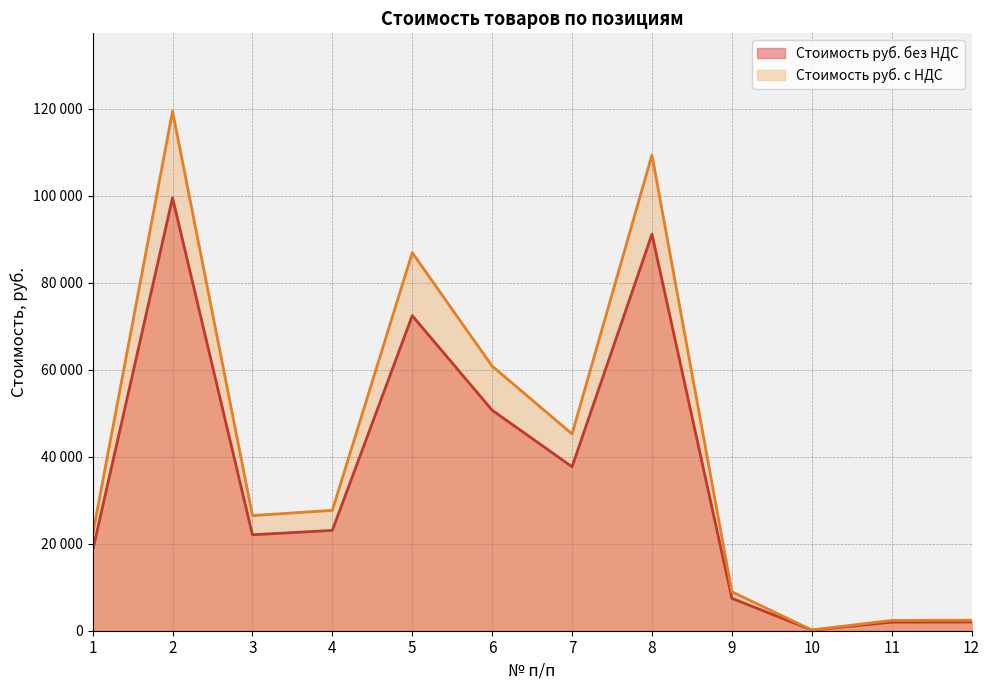

Which series changed the most between 9 and 12?

Стоимость руб. с НДС